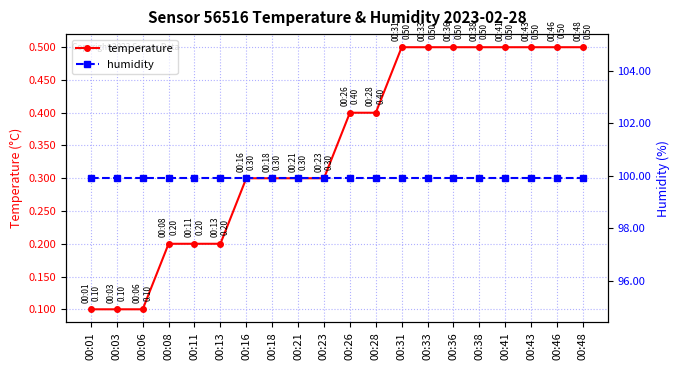

Between 00:26 and 00:46, which series saw the biggest shift?

temperature